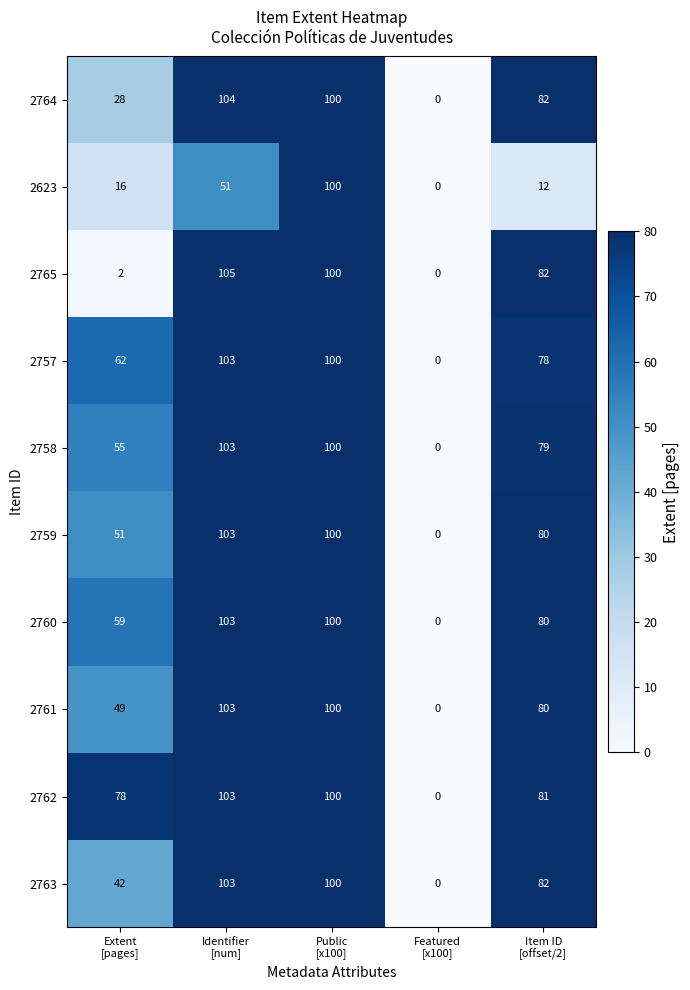

What is the average value of the 2623 series?

36